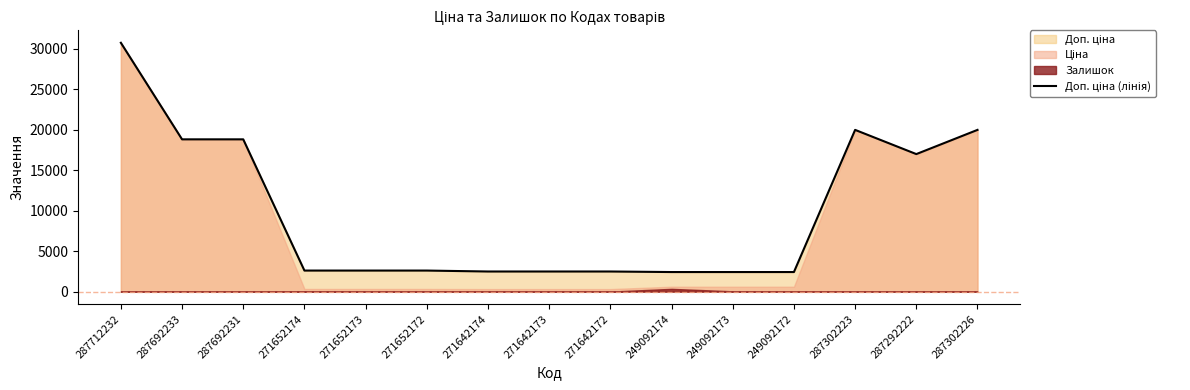

Does the chart have visible grid lines?

No